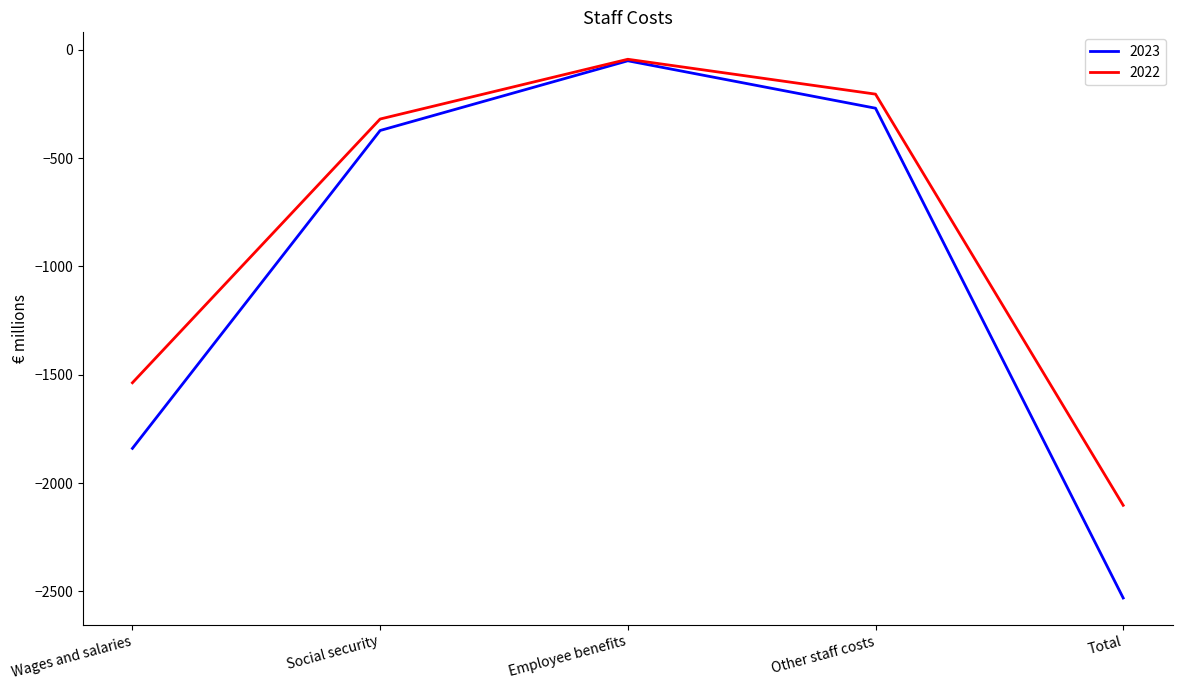

Which label corresponds to the largest value in the chart?

Employee benefits